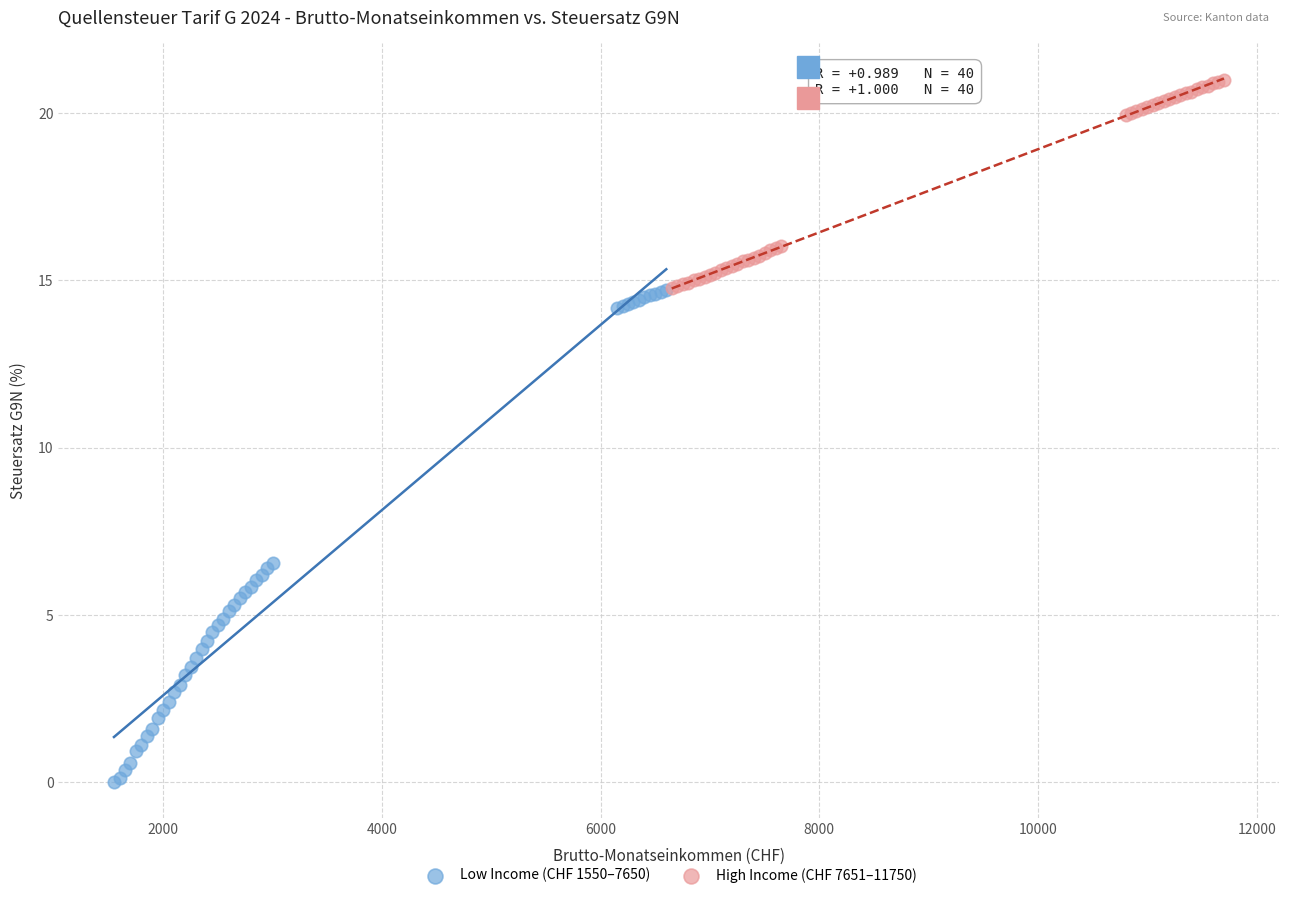

Which series reaches the minimum Y coordinate?

Low Income (CHF 1550–7650)